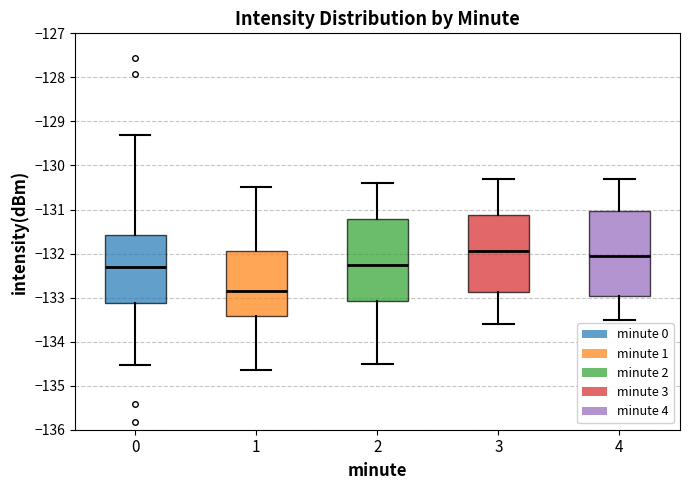

Which box has the highest median line?

3